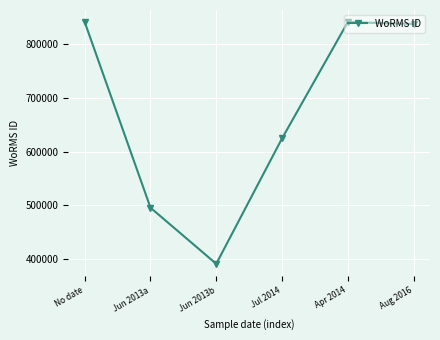

What is the greatest value displayed?

840689